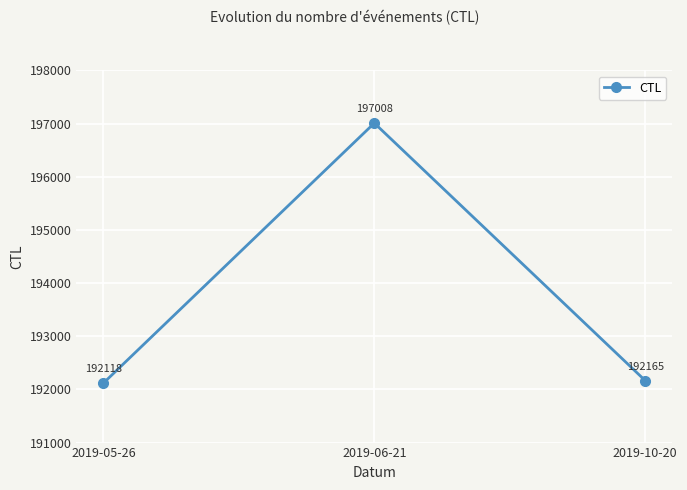

How many lines are shown in the chart?

1